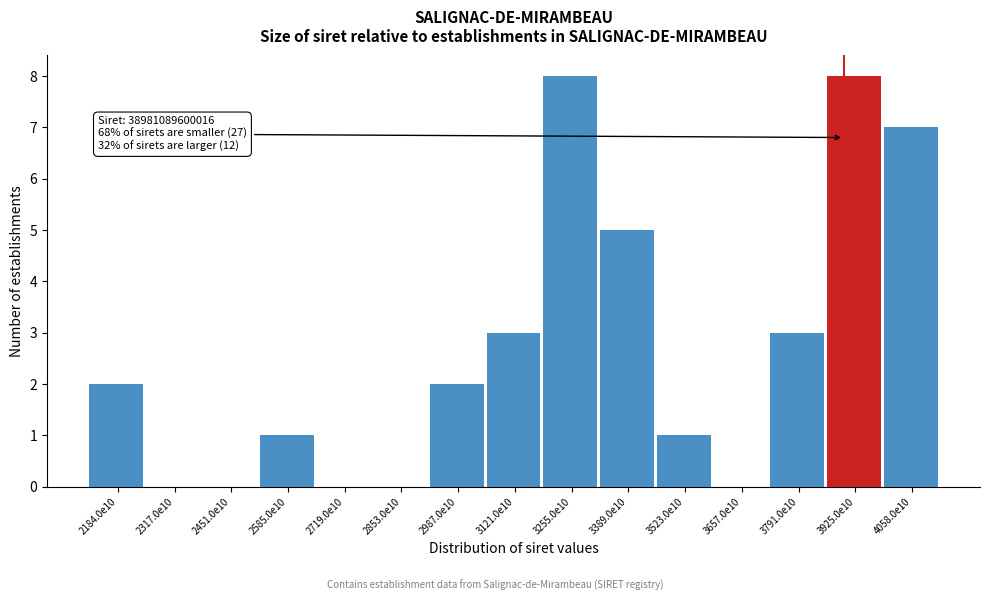

Reading left to right, transcribe all the data shown in this chart.

2184.0e10=2	2317.0e10=0	2451.0e10=0	2585.0e10=1	2719.0e10=0	2853.0e10=0	2987.0e10=2	3121.0e10=3	3255.0e10=8	3389.0e10=5	3523.0e10=1	3657.0e10=0	3791.0e10=3	3925.0e10=8	4058.0e10=7